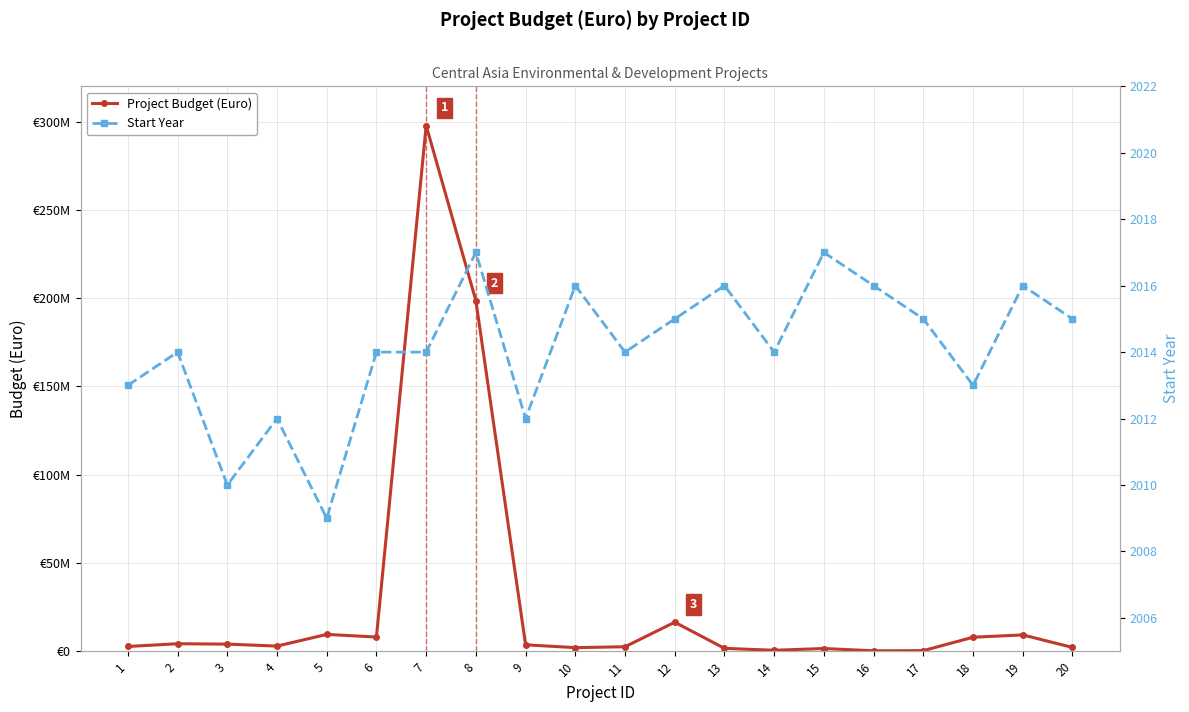

Which series changed the most between 3 and 9?

Project Budget (Euro)